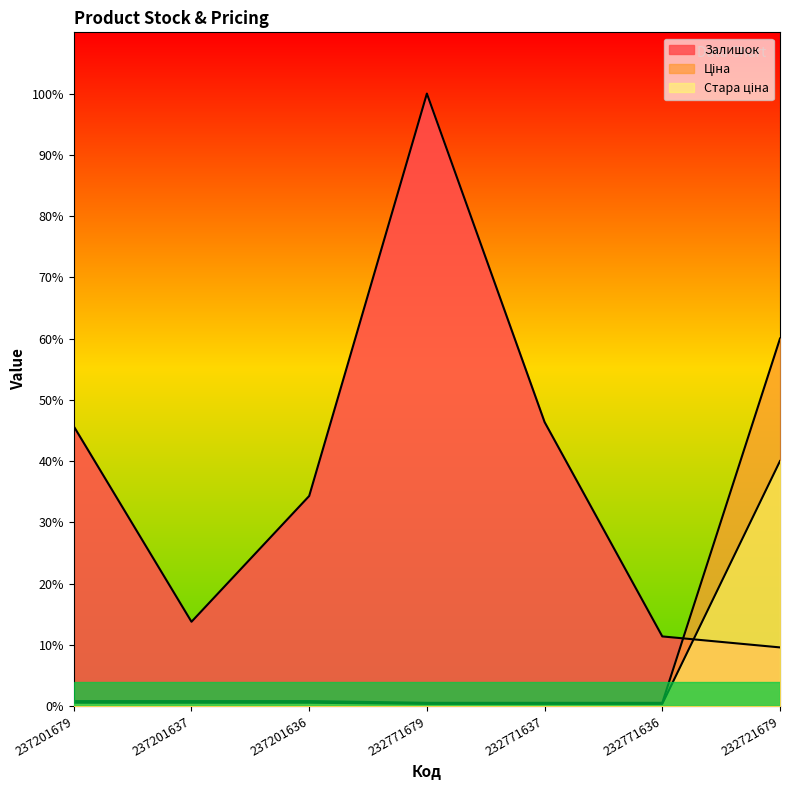

What is the average value of the Залишок series?

374.0